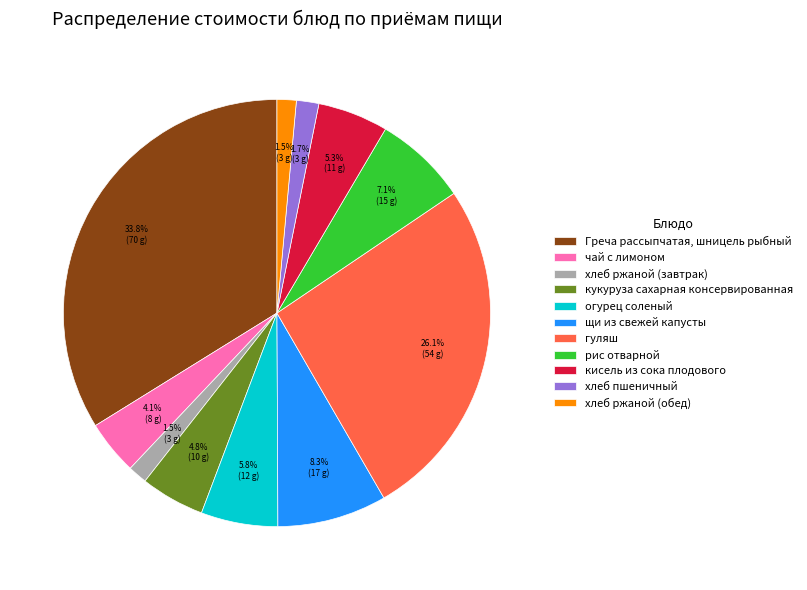

What is the total percentage of Греча рассыпчатая, шницель рыбный and хлеб ржаной (завтрак)?

35.3%